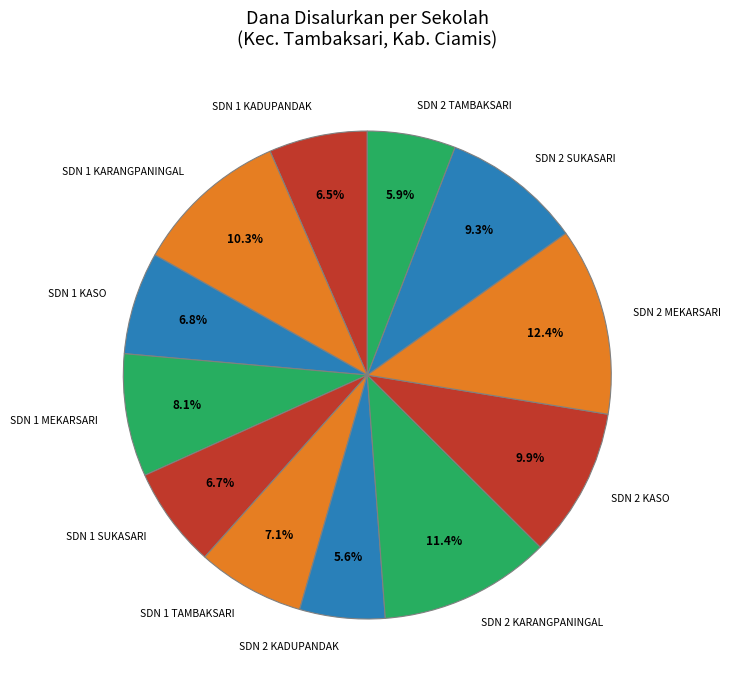

What percentage do SDN 2 KASO and SDN 1 KADUPANDAK together represent?

16.4%